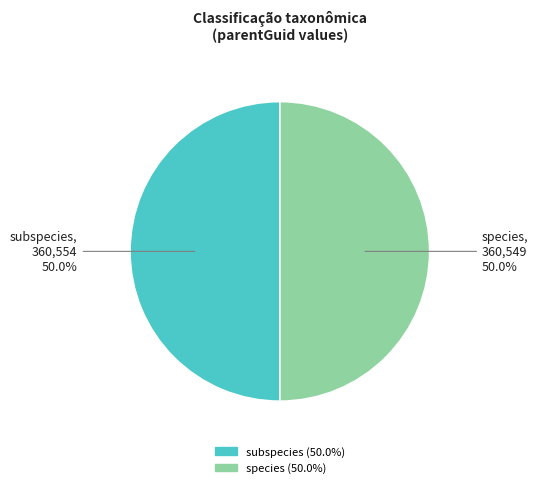

What percentage is NOT represented by subspecies?

50.0%